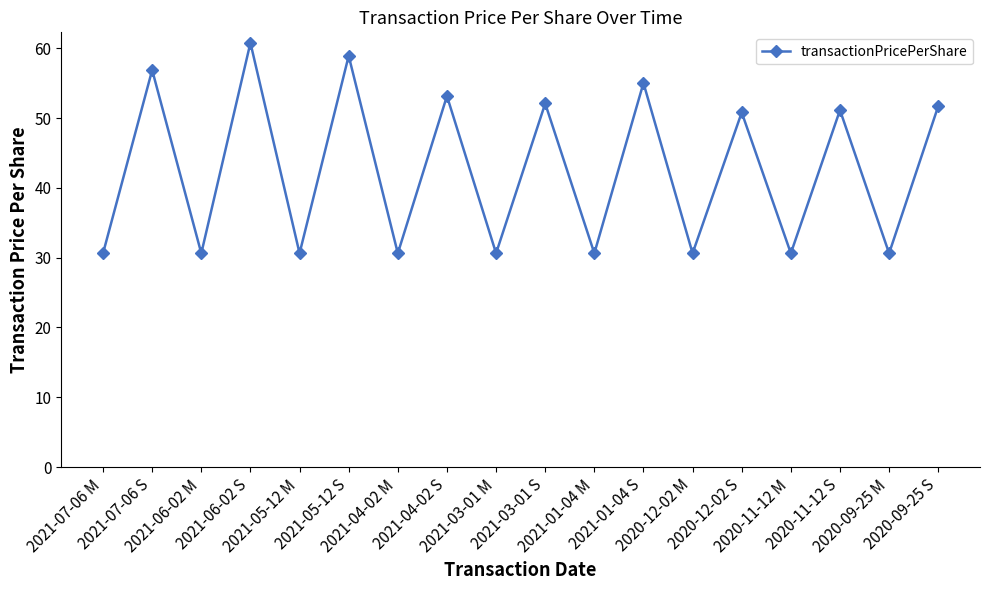

Does the chart have visible grid lines?

No